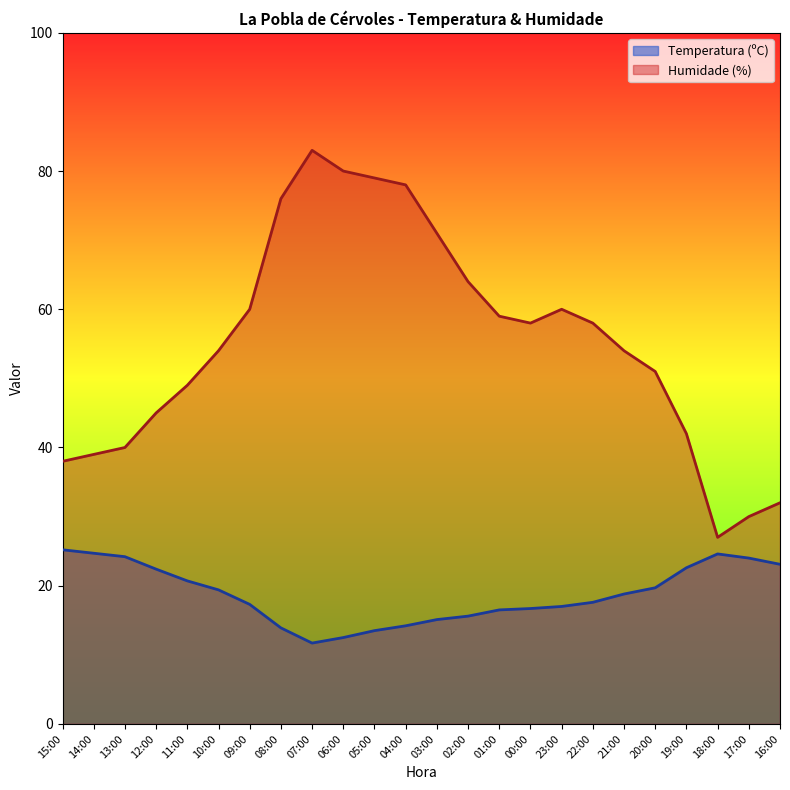

True or false: Humidade (%) and Temperatura (ºC) intersect in this chart.

False